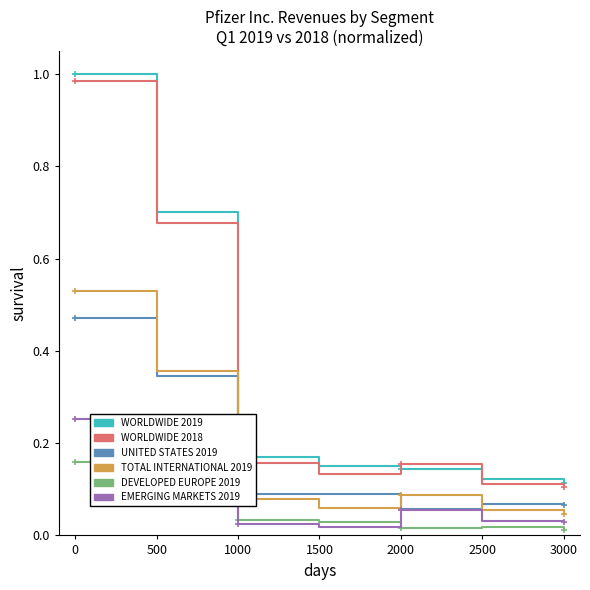

Count the number of data series in this chart.

6